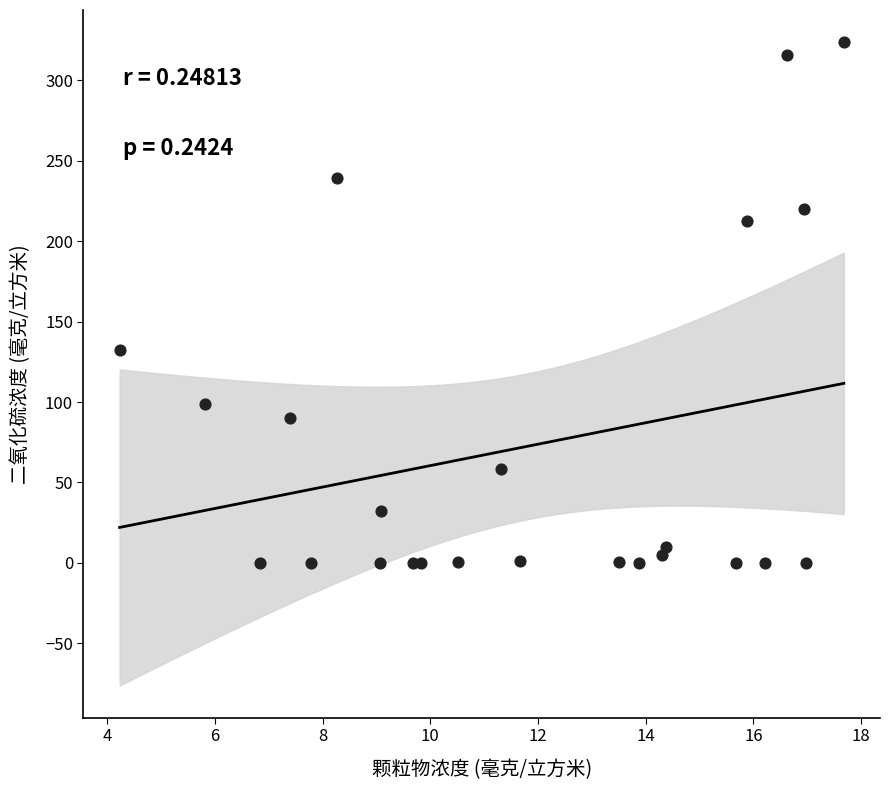

What Y value in the scatter plot is closest to 161?

132.5